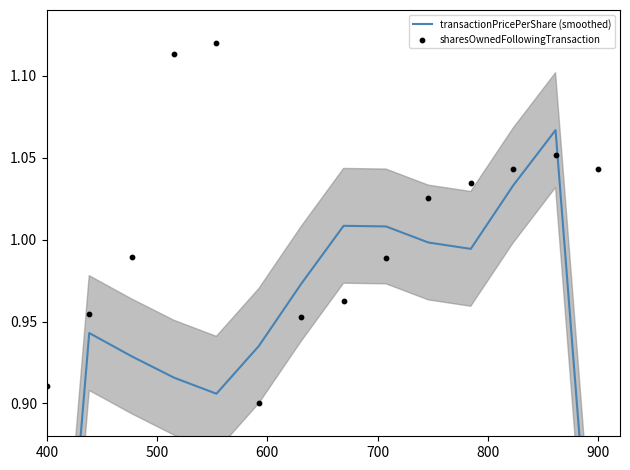

What is the total value across all series at 400?

1.5